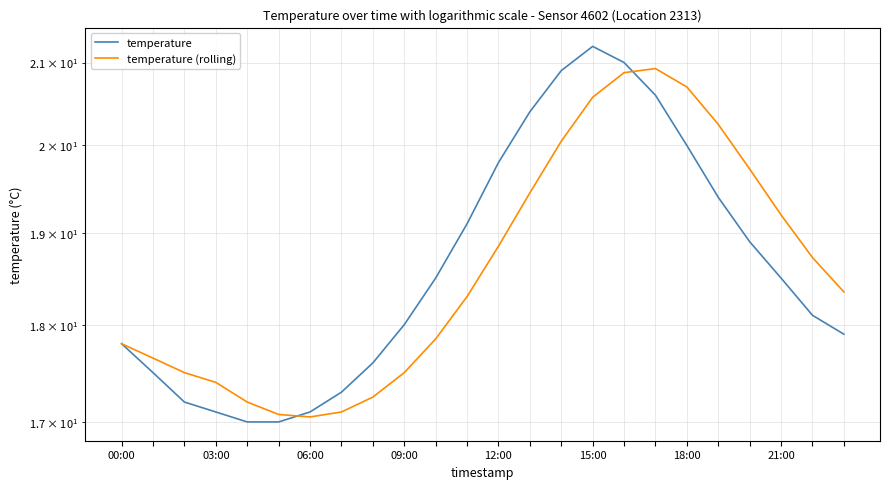

What are all the series names shown in the legend?

temperature, temperature (rolling)